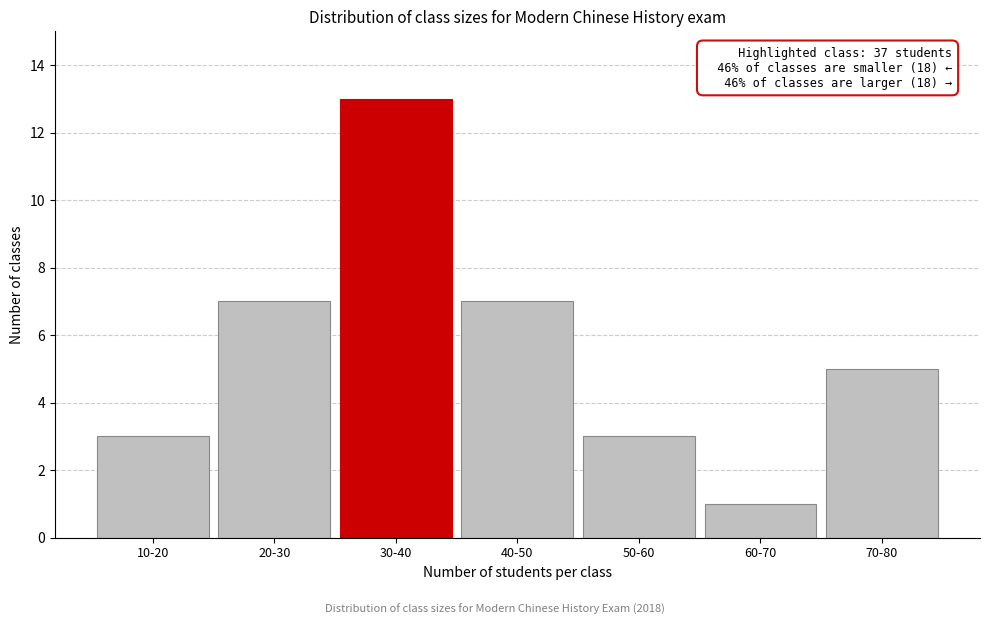

Reading right to left, transcribe all the data shown in this chart.

70-80=5	60-70=1	50-60=3	40-50=7	30-40=13	20-30=7	10-20=3